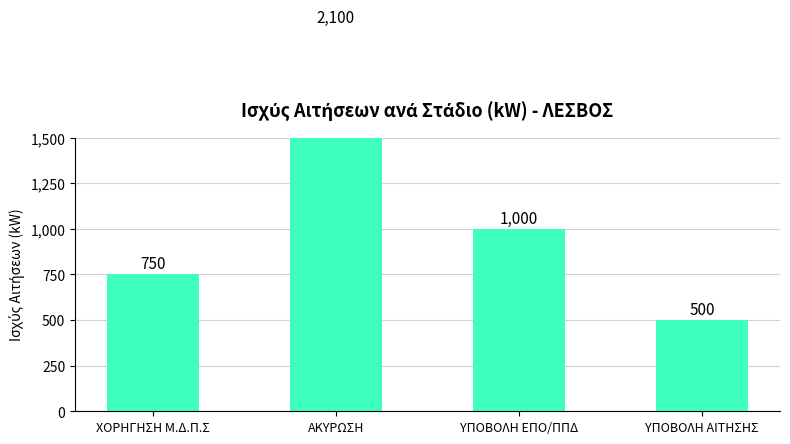

Reading right to left, transcribe all the data shown in this chart.

500	1000	2100	750